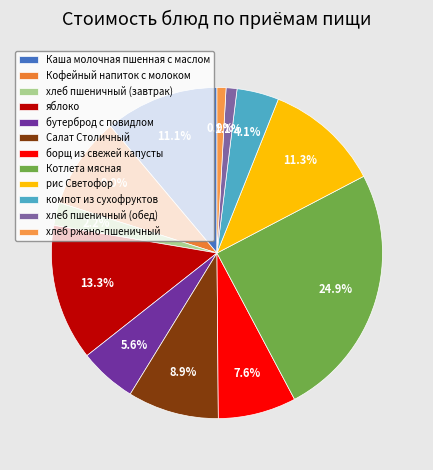

Count the number of slices in the pie.

12